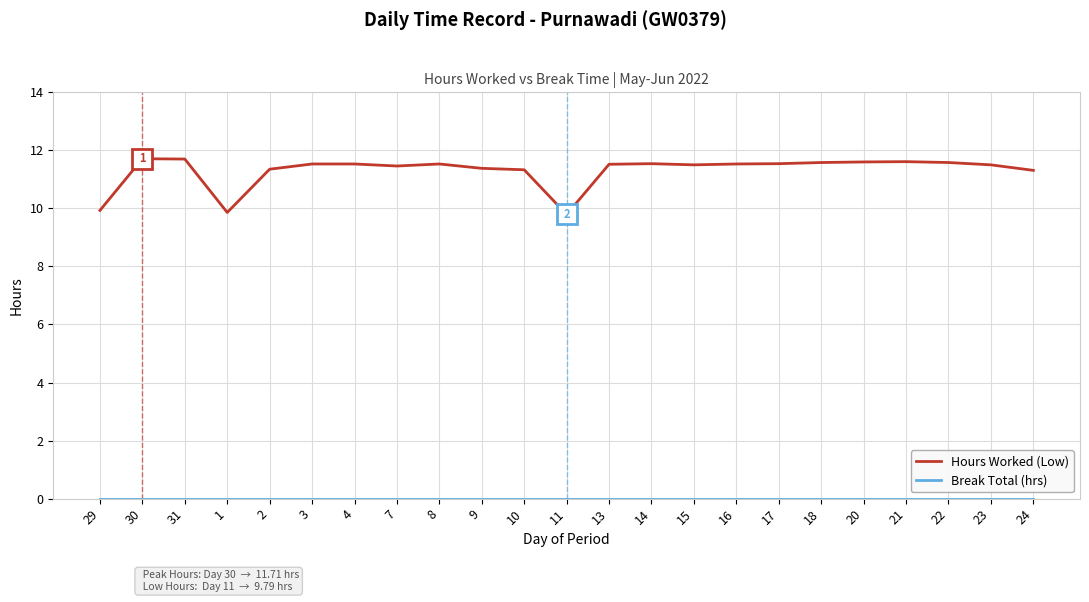

True or false: Hours Worked (Low) has a value of 15.7 at 24.

False